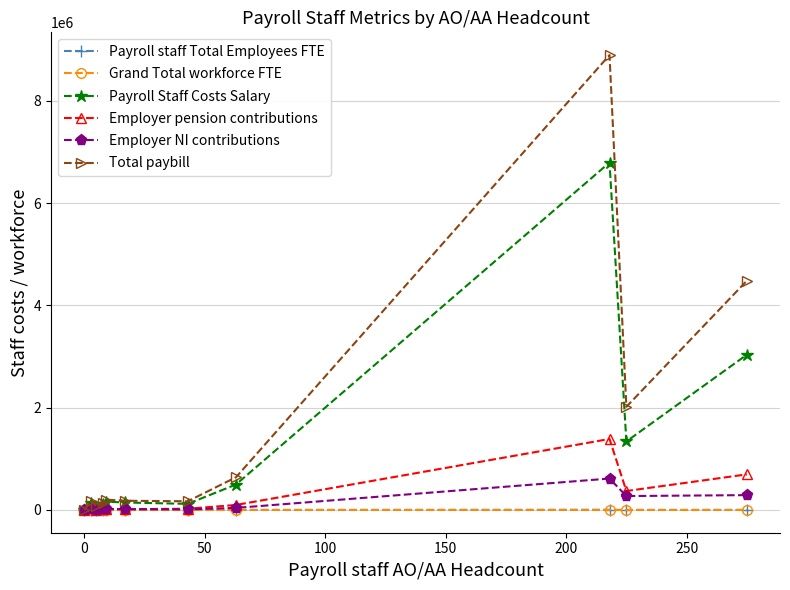

Which series has the largest range (max minus min)?

Total paybill